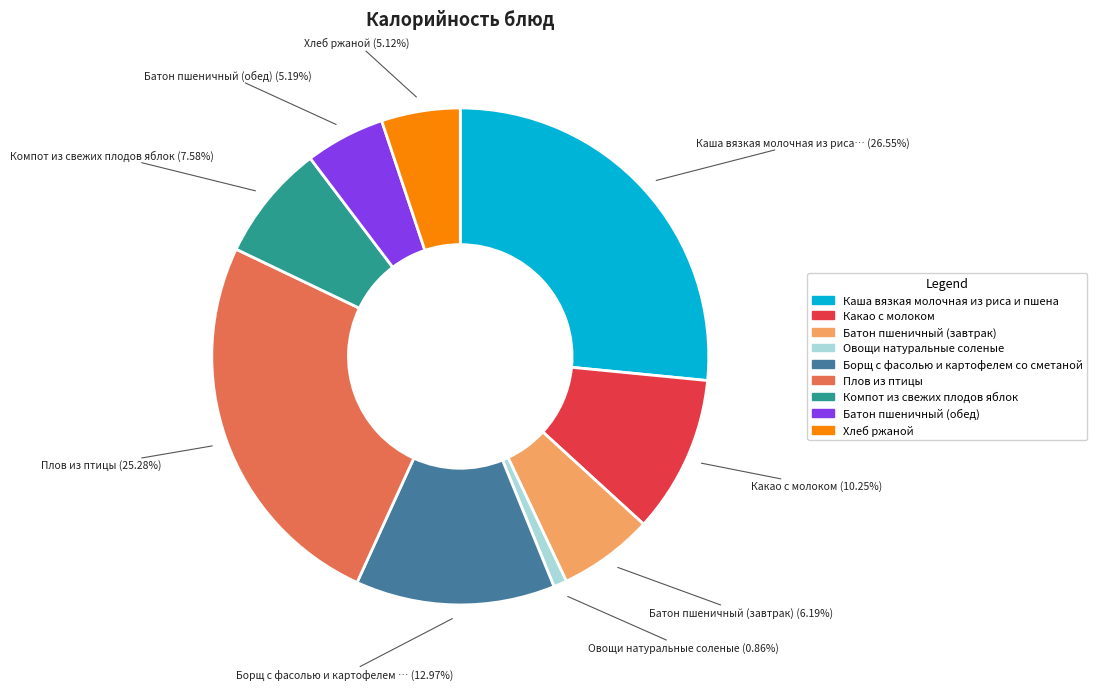

Approximately how many times larger is the value at Батон пшеничный (обед) compared to Какао с молоком?

0.5